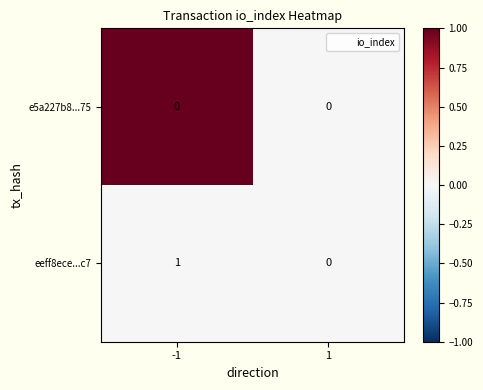

Count the number of categories in the chart.

2